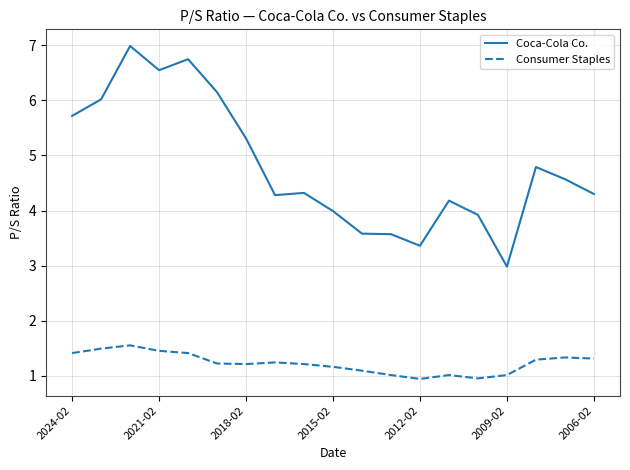

Is this an area chart (filled region under the line)?

No